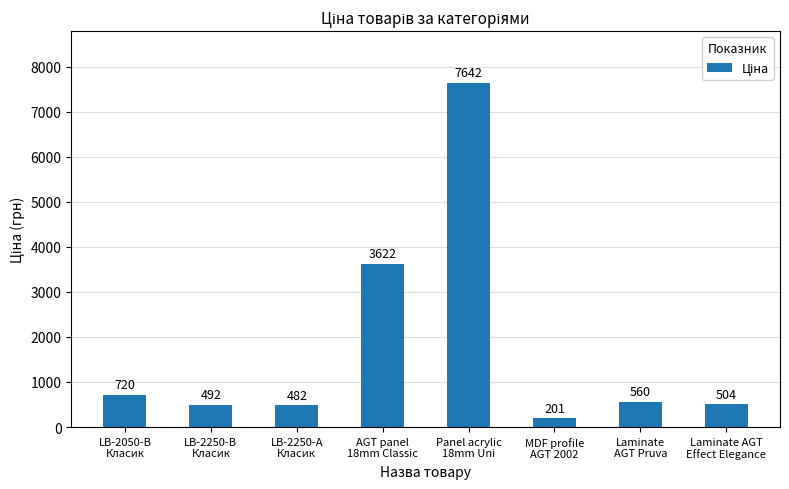

List the labels in order of value, largest first.

Panel acrylic
18mm Uni, AGT panel
18mm Classic, LB-2050-В
Класик, Laminate
AGT Pruva, Laminate AGT
Effect Elegance, LB-2250-В
Класик, LB-2250-А
Класик, MDF profile
AGT 2002